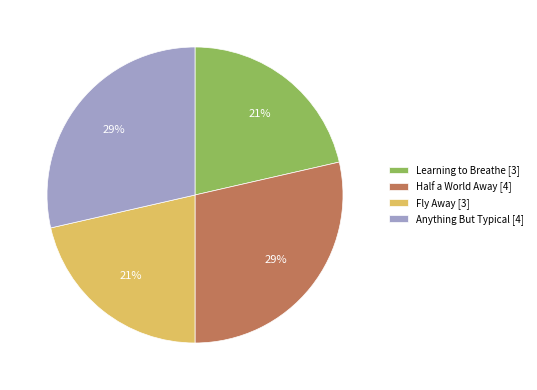

To the nearest percent, what portion does Learning to Breathe represent?

21%